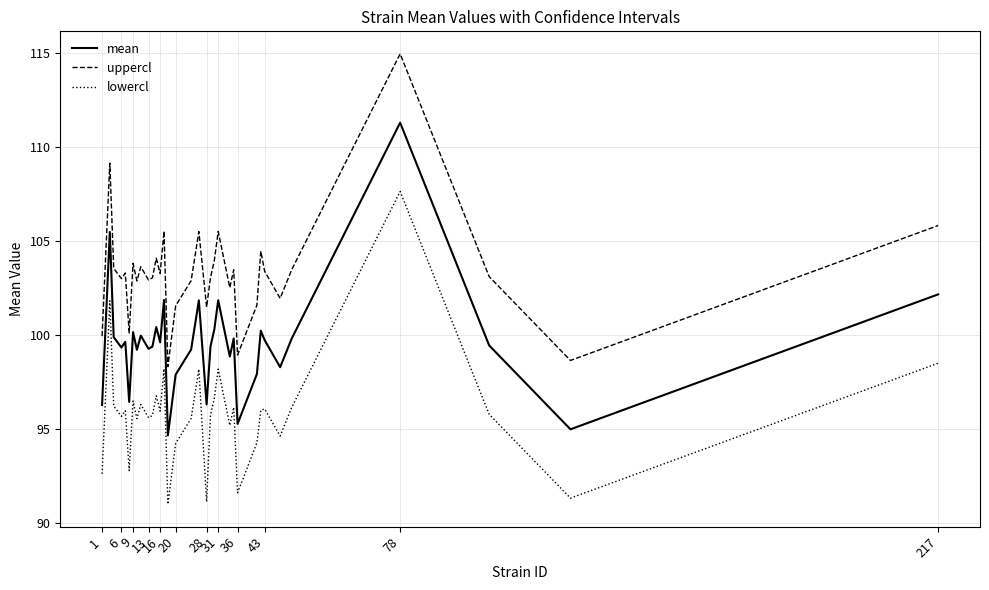

True or false: mean and lowercl intersect in this chart.

False